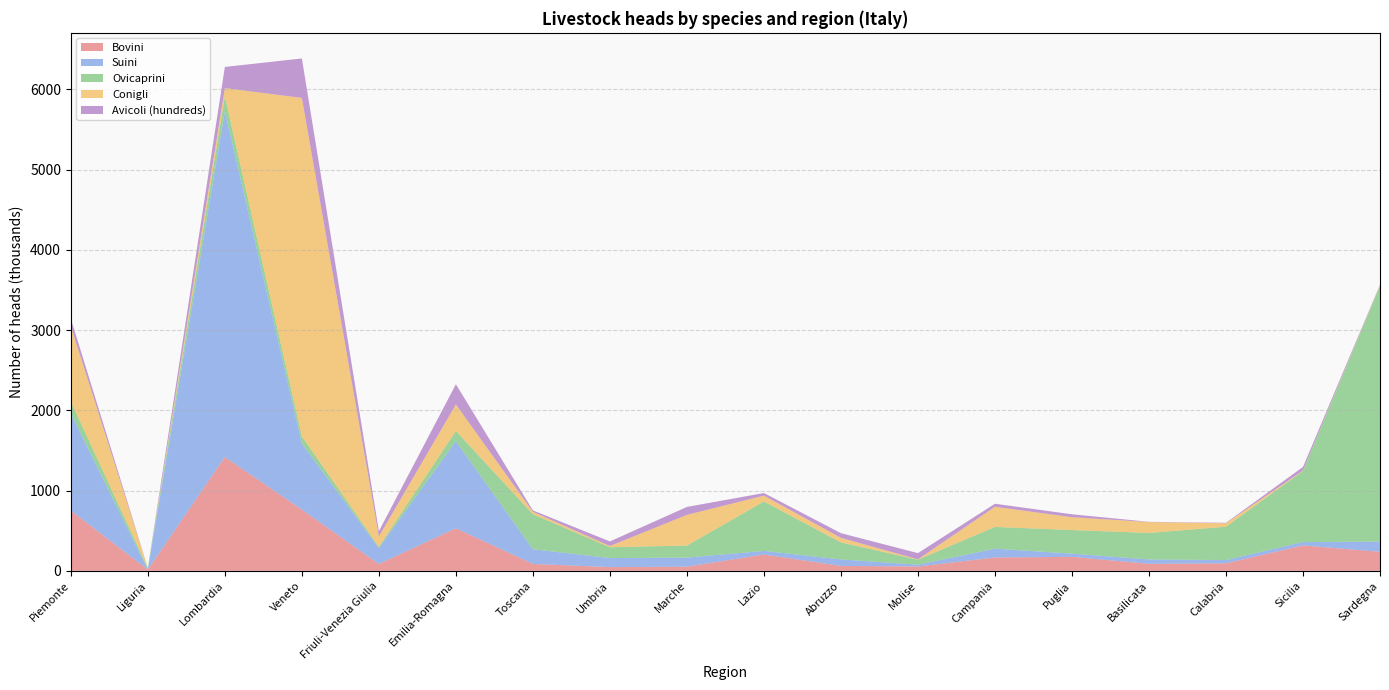

Reading left to right, transcribe all the data shown in this chart.

Bovini: Piemonte=751.0	Liguria=15.0	Lombardia=1418.0	Veneto=762.0	Friuli-Venezia Giulia=85.0	Emilia-Romagna=530.0	Toscana=86.0	Umbria=46.0	Marche=52.0	Lazio=203.0	Abruzzo=61.0	Molise=54.0	Campania=166.0	Puglia=174.0	Basilicata=87.0	Calabria=93.0	Sicilia=316.0	Sardegna=237.0
Suini: Piemonte=1208.0	Liguria=1.0	Lombardia=4310.0	Veneto=824.0	Friuli-Venezia Giulia=200.0	Emilia-Romagna=1086.0	Toscana=183.0	Umbria=113.0	Marche=113.0	Lazio=45.0	Abruzzo=81.0	Molise=23.0	Campania=110.0	Puglia=40.0	Basilicata=55.0	Calabria=41.0	Sicilia=42.0	Sardegna=128.0
Ovicaprini: Piemonte=151.0	Liguria=18.0	Lombardia=183.0	Veneto=90.0	Friuli-Venezia Giulia=14.0	Emilia-Romagna=127.0	Toscana=437.0	Umbria=135.0	Marche=150.0	Lazio=616.0	Abruzzo=212.0	Molise=62.0	Campania=271.0	Puglia=294.0	Basilicata=330.0	Calabria=416.0	Sicilia=887.0	Sardegna=3189.0
Conigli: Piemonte=938.0	Liguria=2.0	Lombardia=105.0	Veneto=4218.0	Friuli-Venezia Giulia=130.0	Emilia-Romagna=330.0	Toscana=29.0	Umbria=15.0	Marche=382.0	Lazio=73.0	Abruzzo=57.0	Molise=4.0	Campania=251.0	Puglia=160.0	Basilicata=136.0	Calabria=43.0	Sicilia=5.0	Sardegna=6.0
Avicoli (hundreds): Piemonte=94.3	Liguria=0.7	Lombardia=263.8	Veneto=491.3	Friuli-Venezia Giulia=64.6	Emilia-Romagna=252.6	Toscana=18.1	Umbria=57.1	Marche=99.2	Lazio=32.6	Abruzzo=58.2	Molise=77.5	Campania=38.0	Puglia=36.6	Basilicata=2.7	Calabria=5.4	Sicilia=44.5	Sardegna=5.8